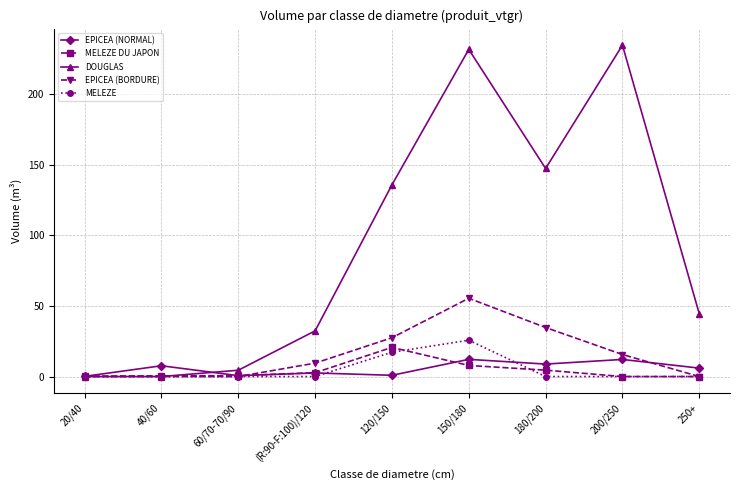

At how many categories does at least one series exceed 60?

4